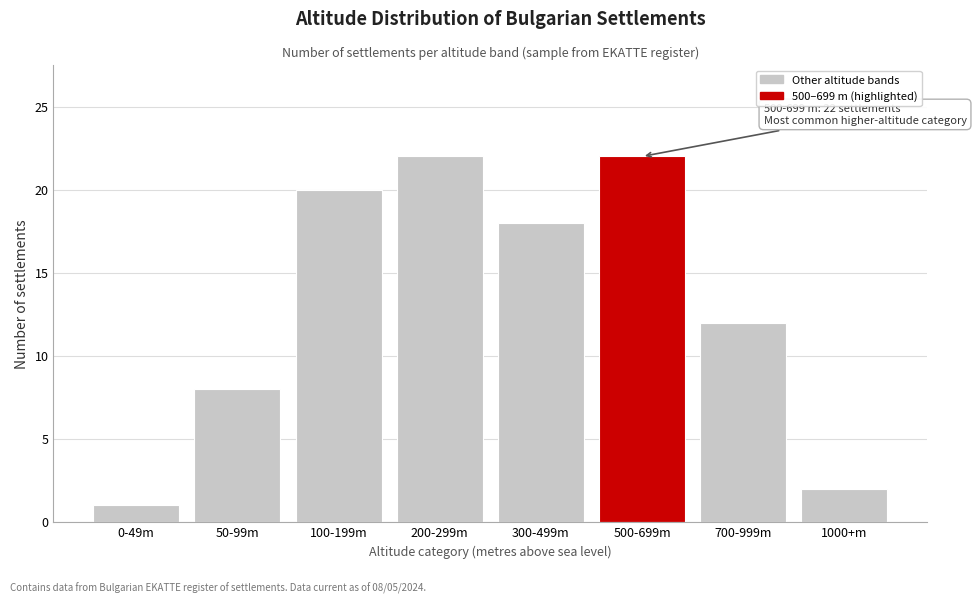

Reading right to left, transcribe all the data shown in this chart.

2	12	22	18	22	20	8	1